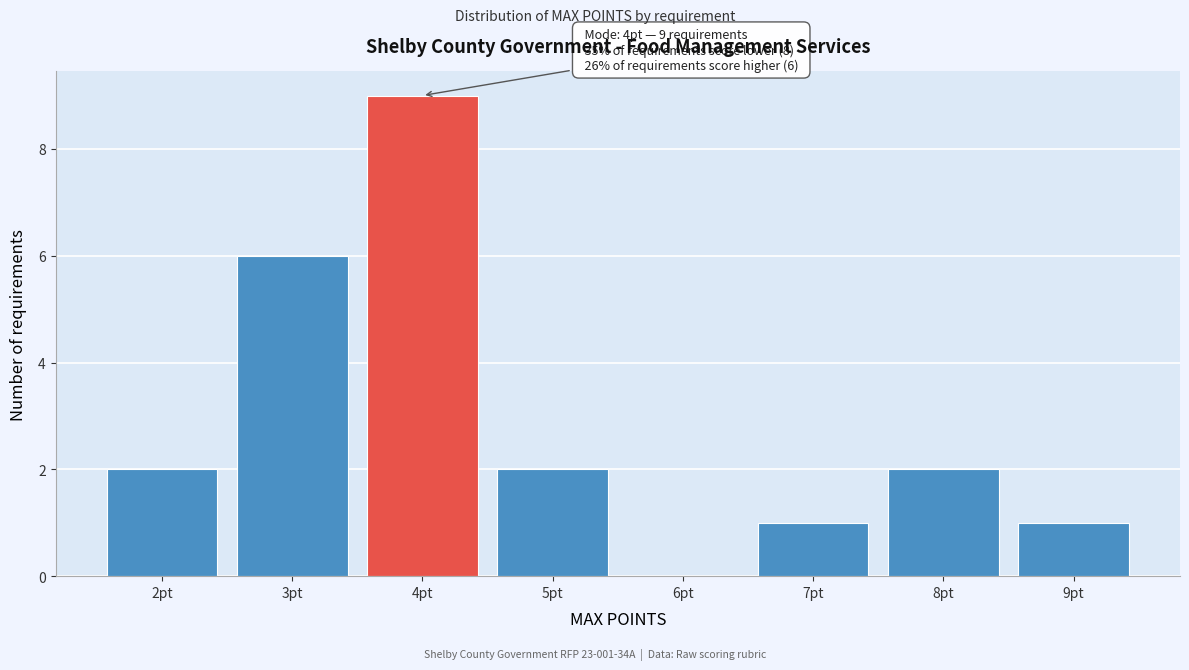

Over which range of the x-axis is the bar tallest?

3.5 to 4.5